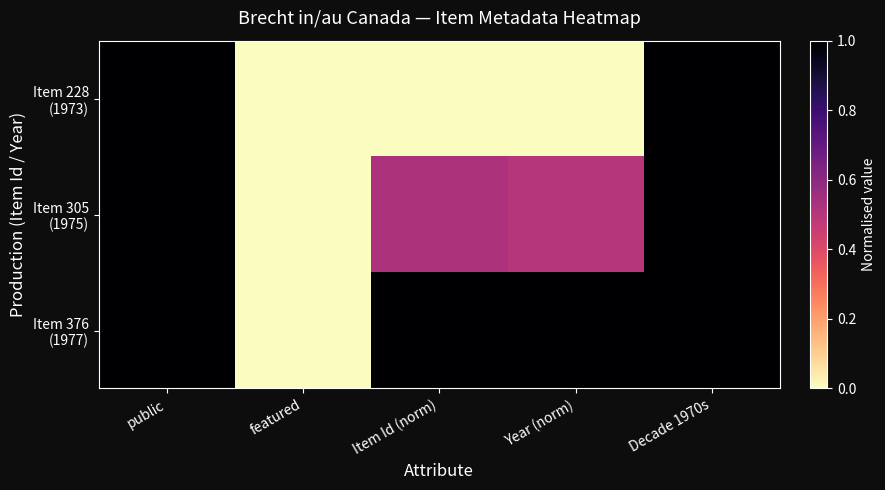

Which series has the largest total across all categories?

Item 376 (1977)